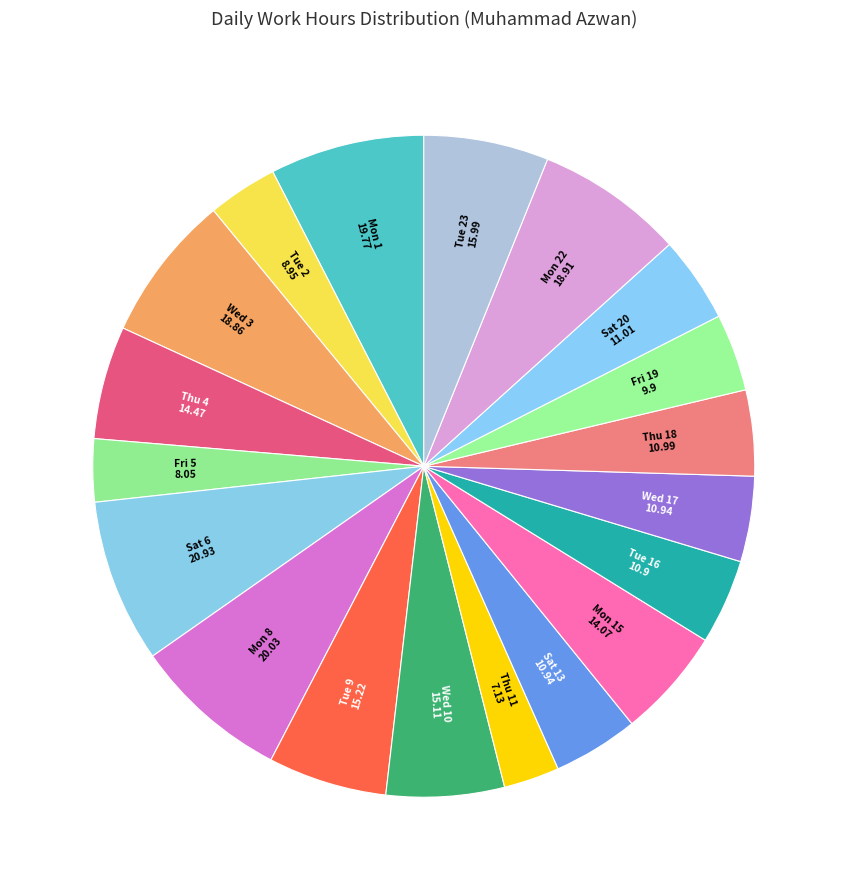

Count the number of slices in the pie.

19